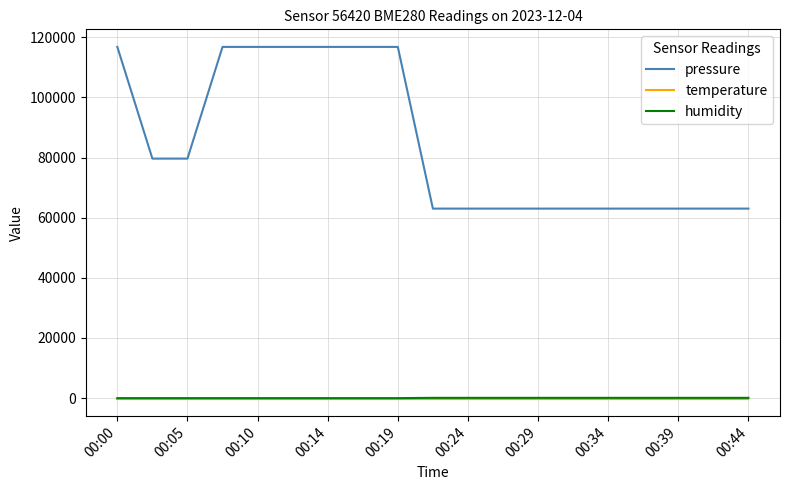

Which series has the widest spread of values?

pressure